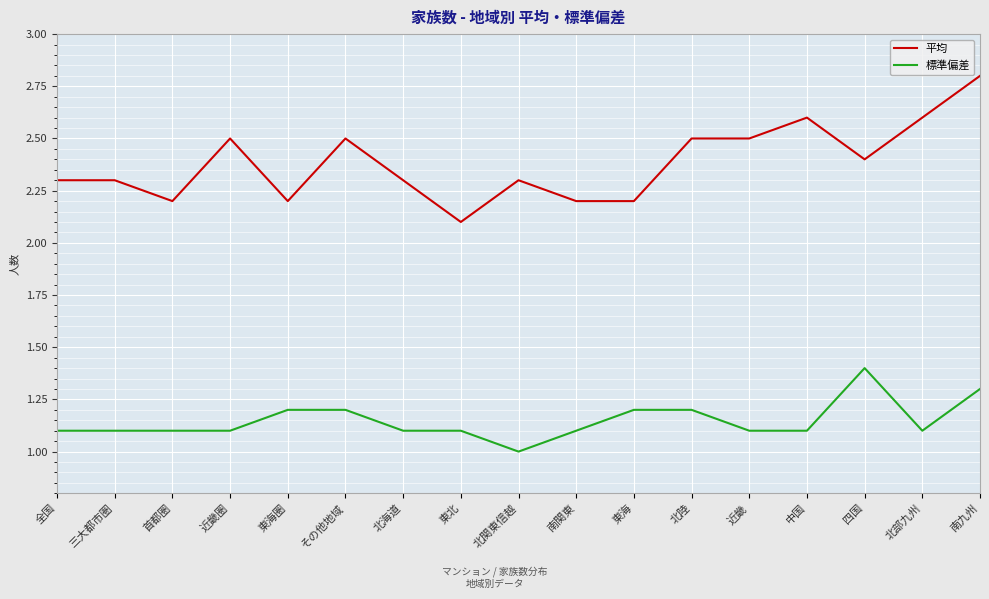

Which series has the largest range (max minus min)?

平均